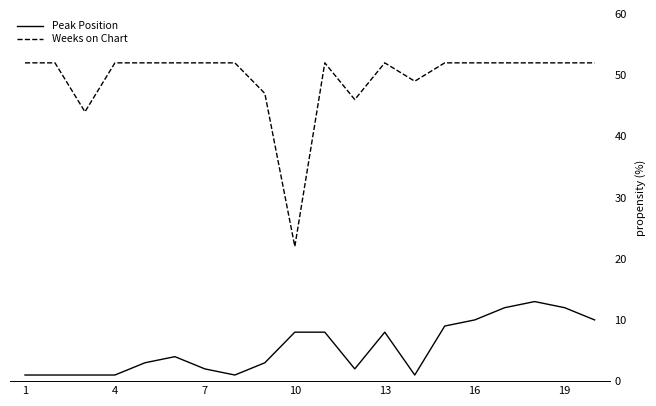

List the series in order of their peak value, highest first.

Weeks on Chart, Peak Position